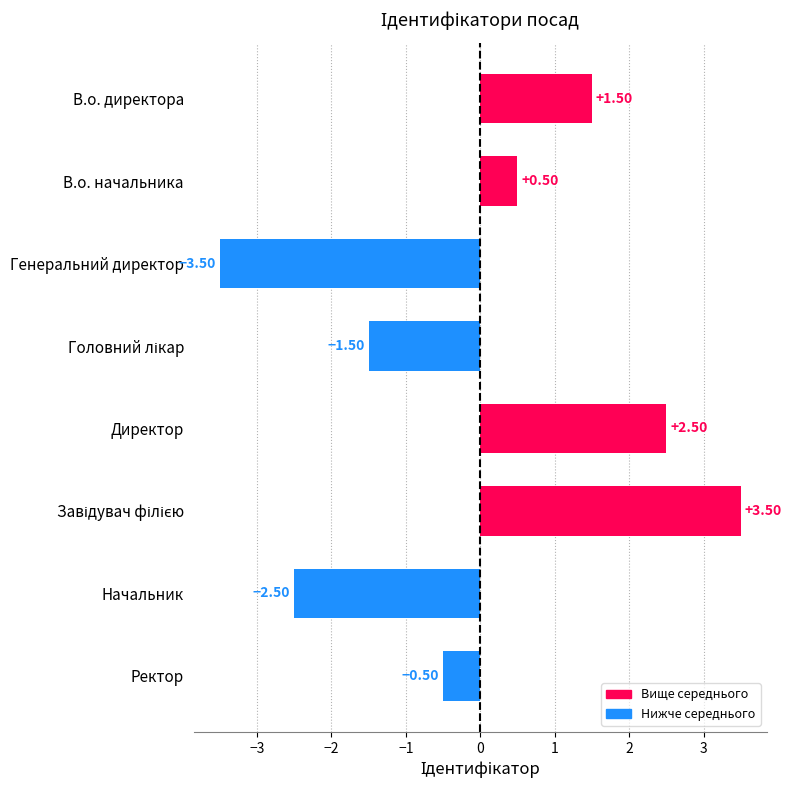

What is the label of the 3rd bar from the top?

Генеральний директор